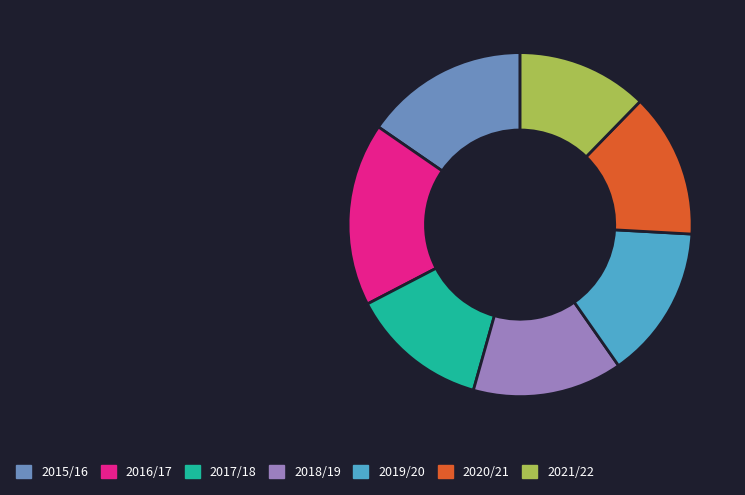

The 2021/22 slice represents 12% of the pie. True or false?

True